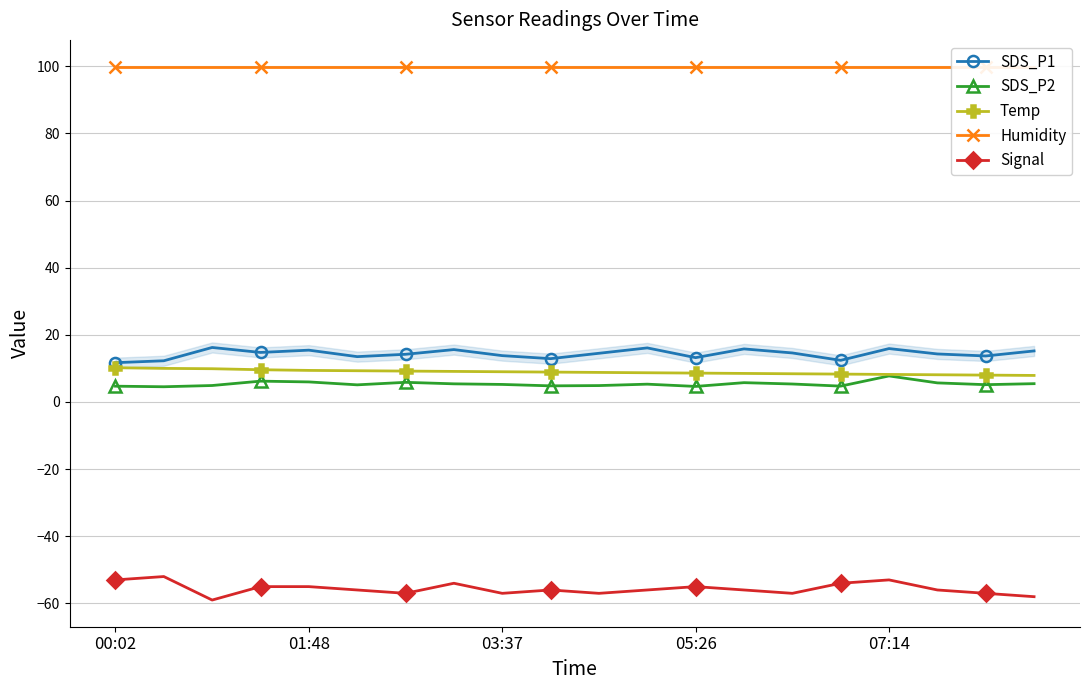

What is the maximum value for SDS_P2?

7.8